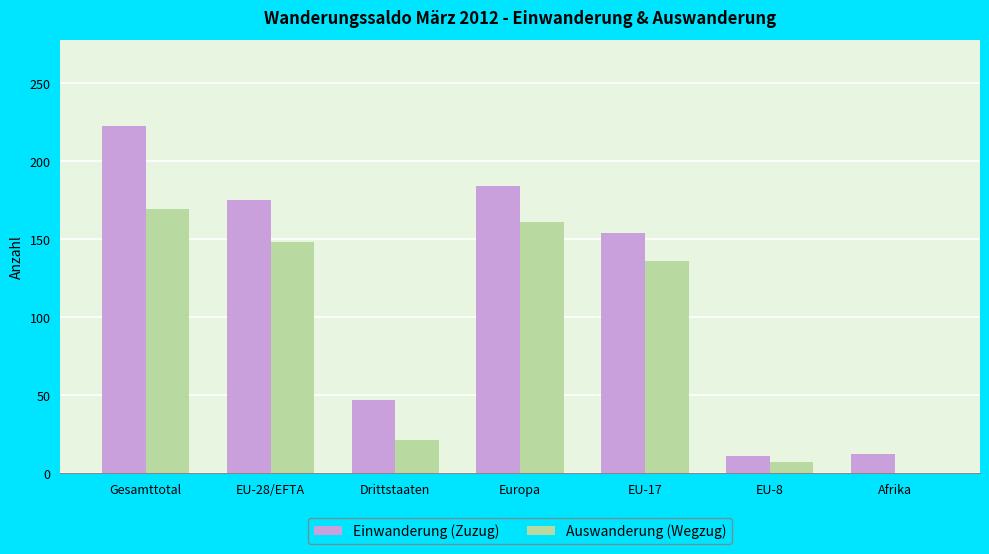

What is the sum of all Einwanderung (Zuzug) values?

805